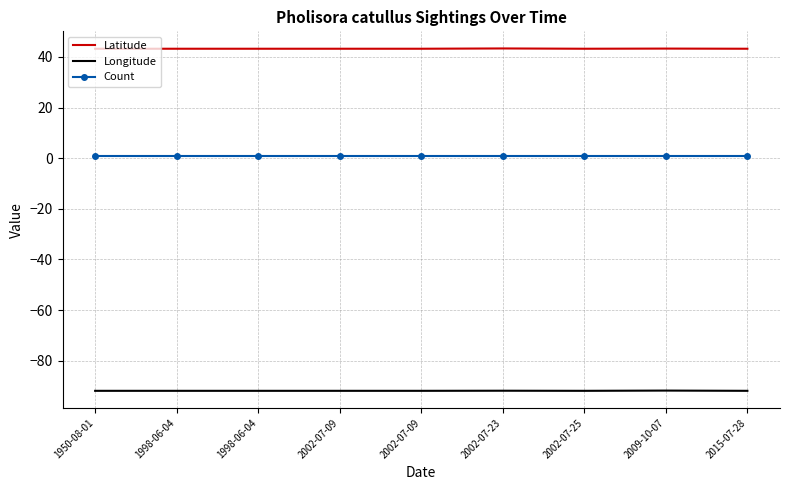

What is the sum of all Count values?

9.0